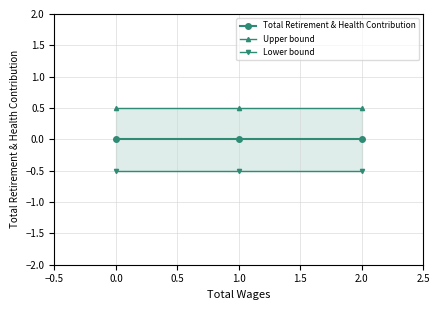

The Lower bound series shows -0.3 at −0.5. True or false?

False